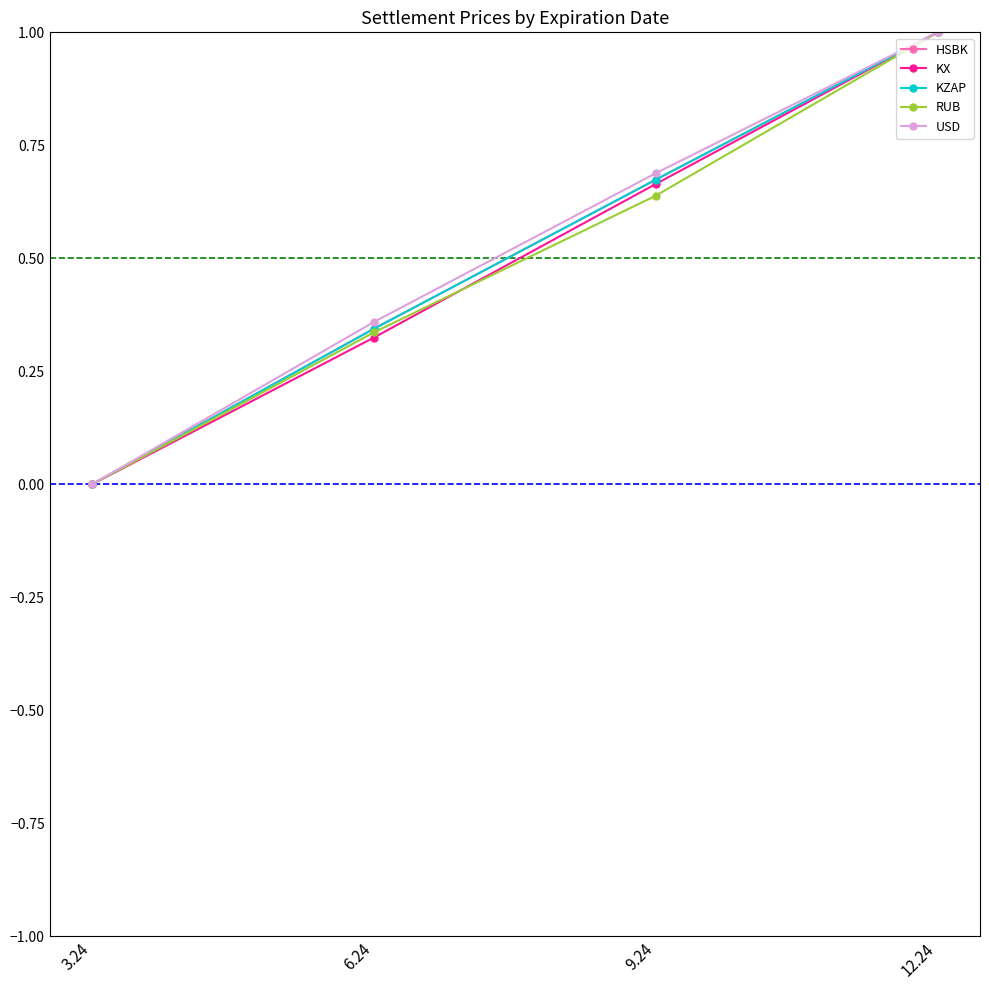

What is the total value across all series at 9.24?

3.3